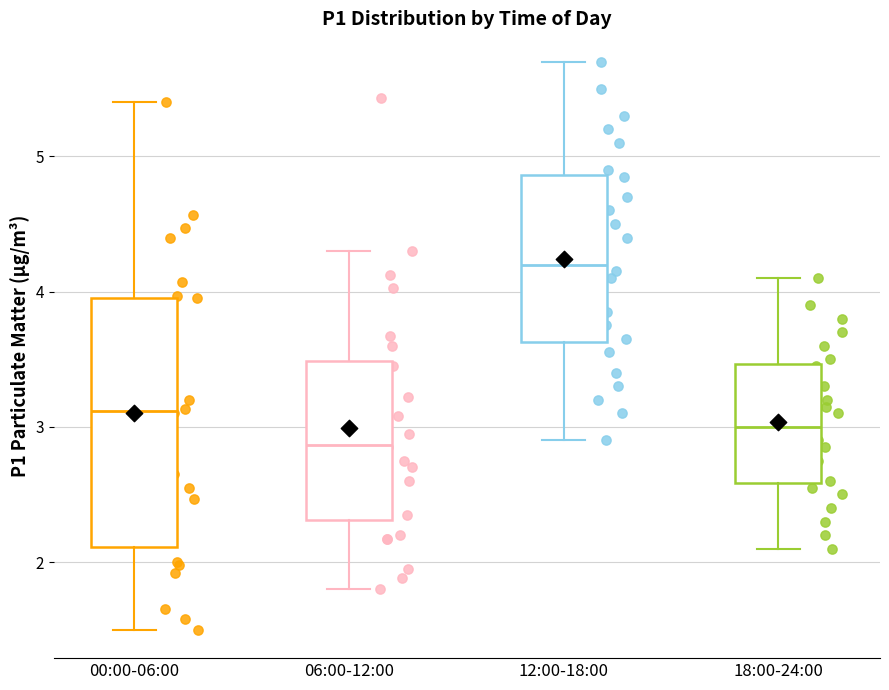

Which box is the tallest, from its lower edge to its upper edge?

00:00-06:00